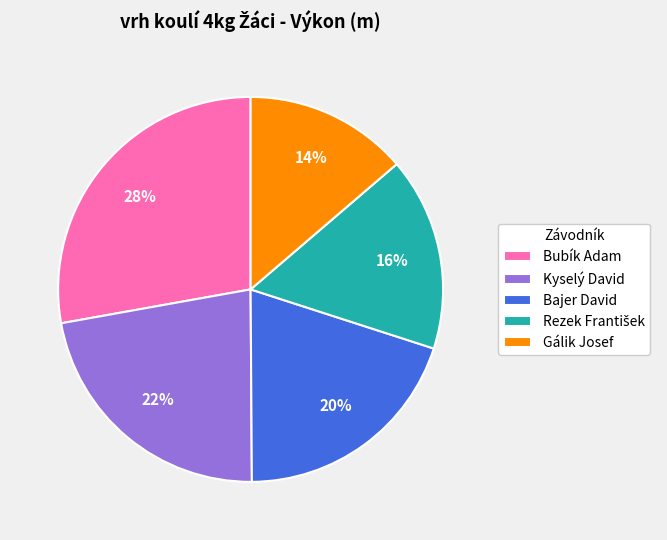

To the nearest percent, what is the combined percentage of Kyselý David and Gálik Josef?

36%